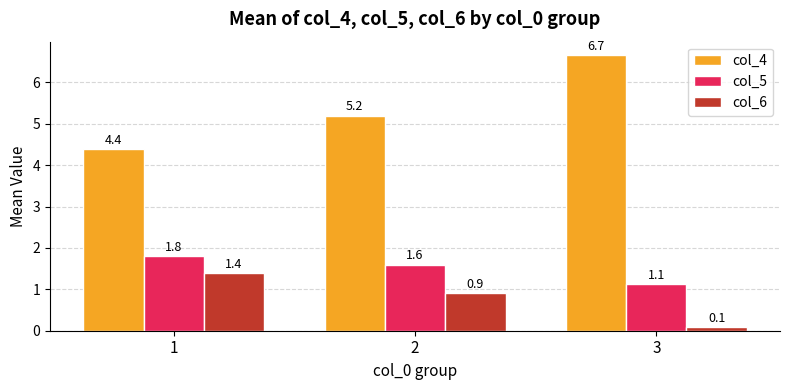

How many groups of bars are there?

3